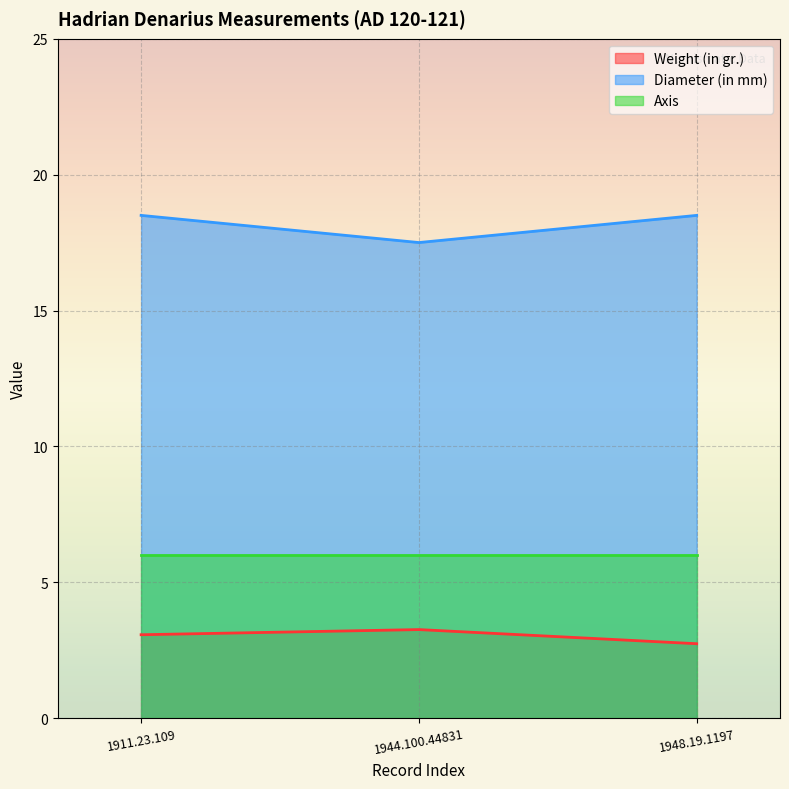

What is the value of the Diameter (in mm) point at the 3rd from the left?

18.5